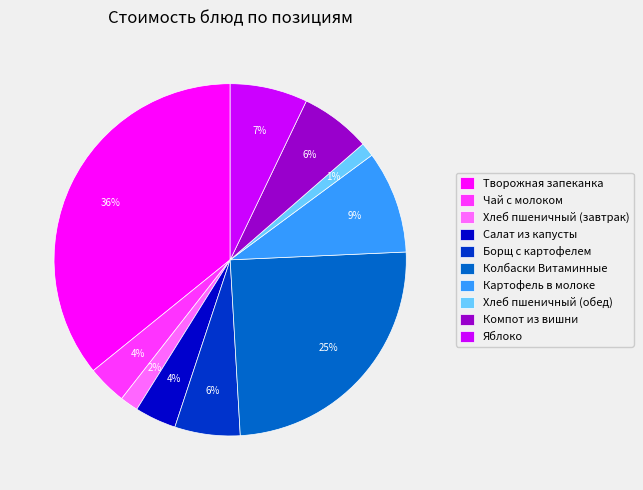

The Хлеб пшеничный (завтрак) slice represents 8% of the pie. True or false?

False